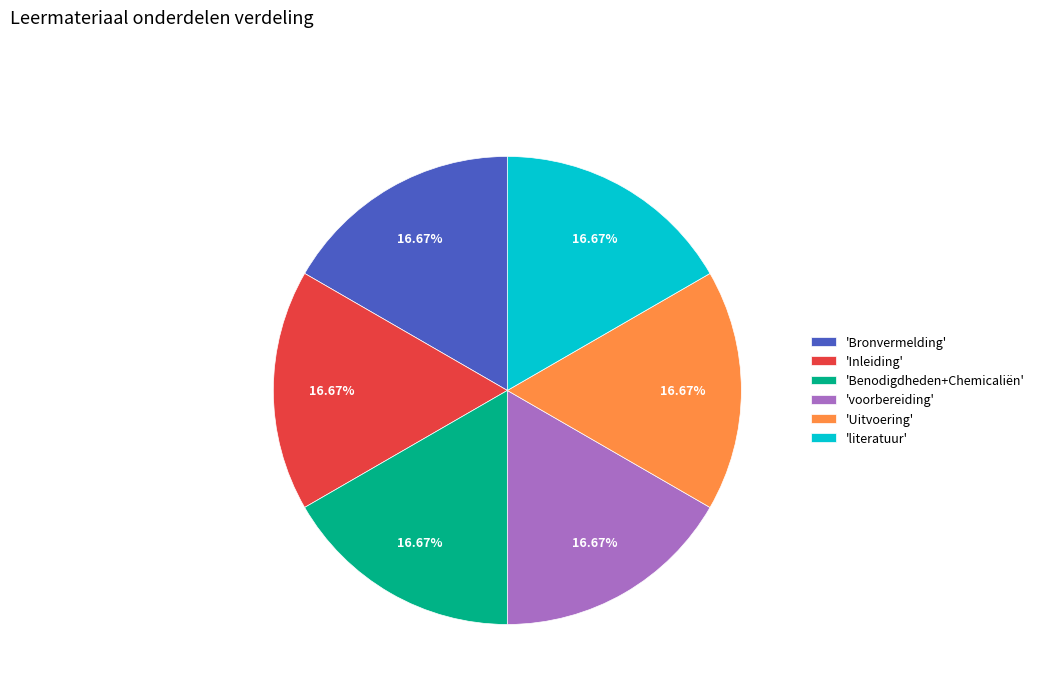

Is the sum of 'Benodigdheden+Chemicaliën' and 'Inleiding' greater than half?

No